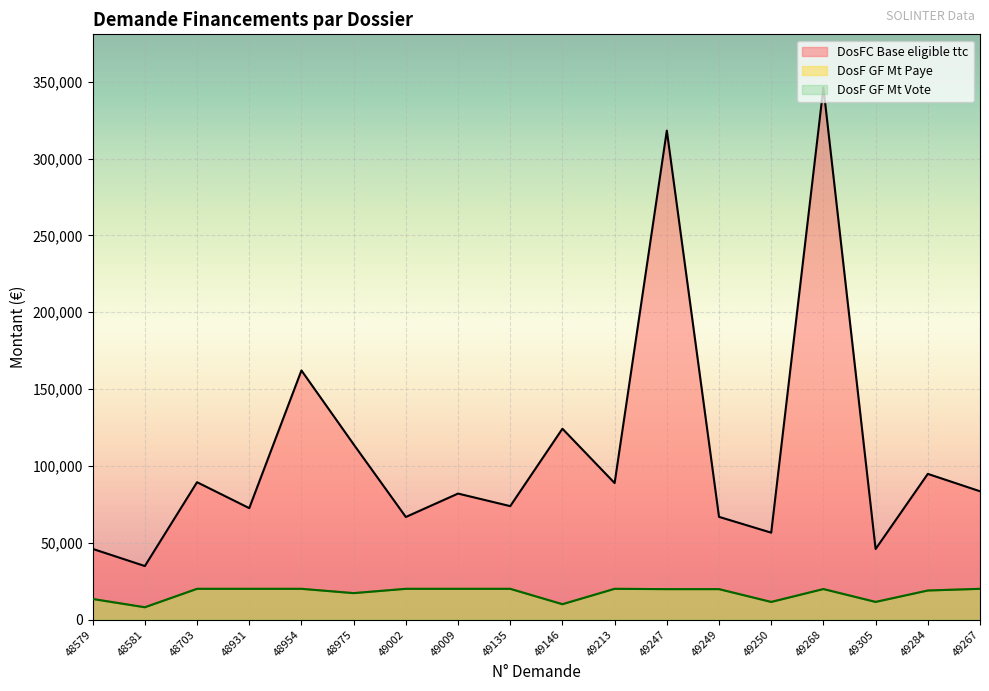

True or false: DosFC Base eligible ttc and DosF GF Mt Paye cross at least once.

False